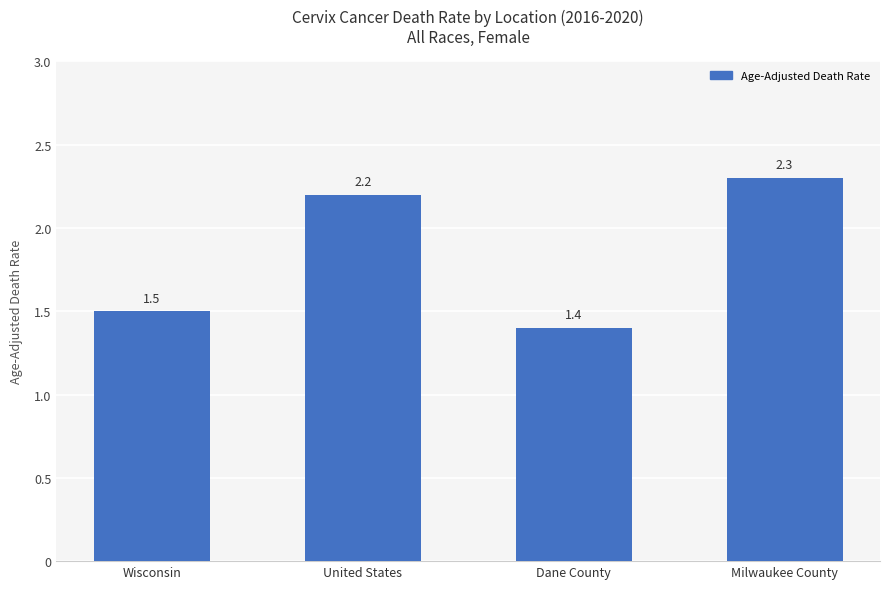

What is the change in value from Wisconsin to United States?

+0.7